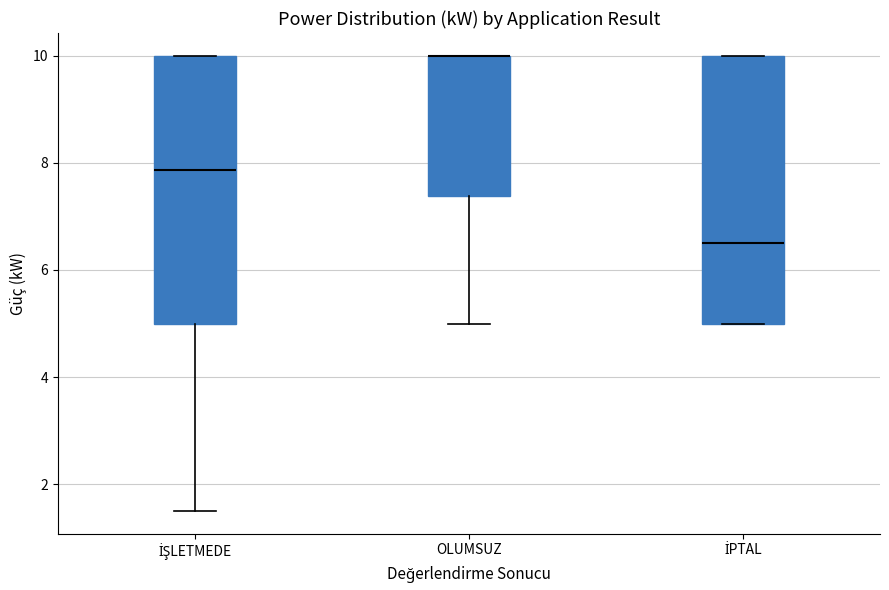

Reading left to right, read every box against the y-axis: the position of its median line, the range the box covers, and the ends of its whiskers. The values are not printed on the chart, so give them approximately, as read against the axis.

İŞLETMEDE: median 7.8, box 5.0 to 10.0, whiskers 1.6 to 10.0
OLUMSUZ: median 10.0 (drawn on the box's upper edge), box 7.4 to 10.0, whiskers 5.0 to 10.0
İPTAL: median 6.6, box 5.0 to 10.0, whiskers 5.0 to 10.0